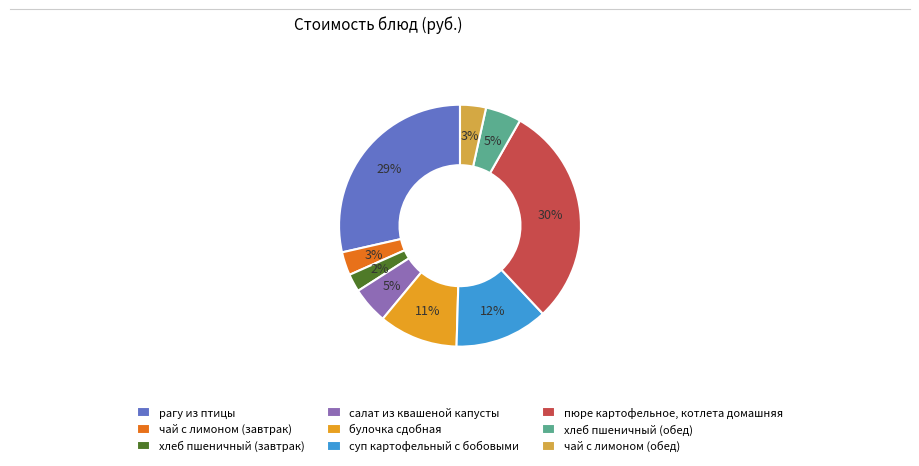

To the nearest percent, what percentage of the pie is чай с лимоном (обед)?

3%